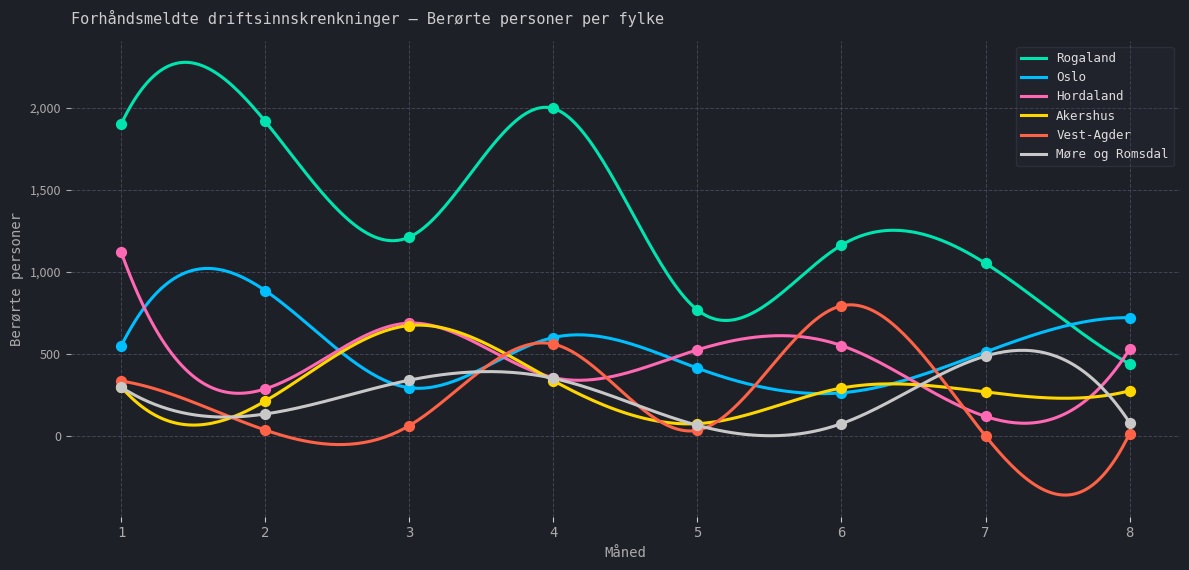

Which series has the largest Y range (max minus min)?

Rogaland